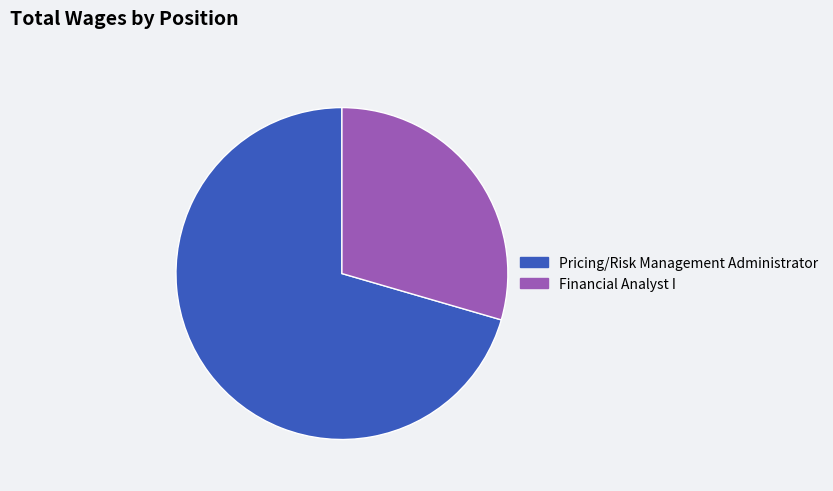

How many segments does this pie chart have?

2